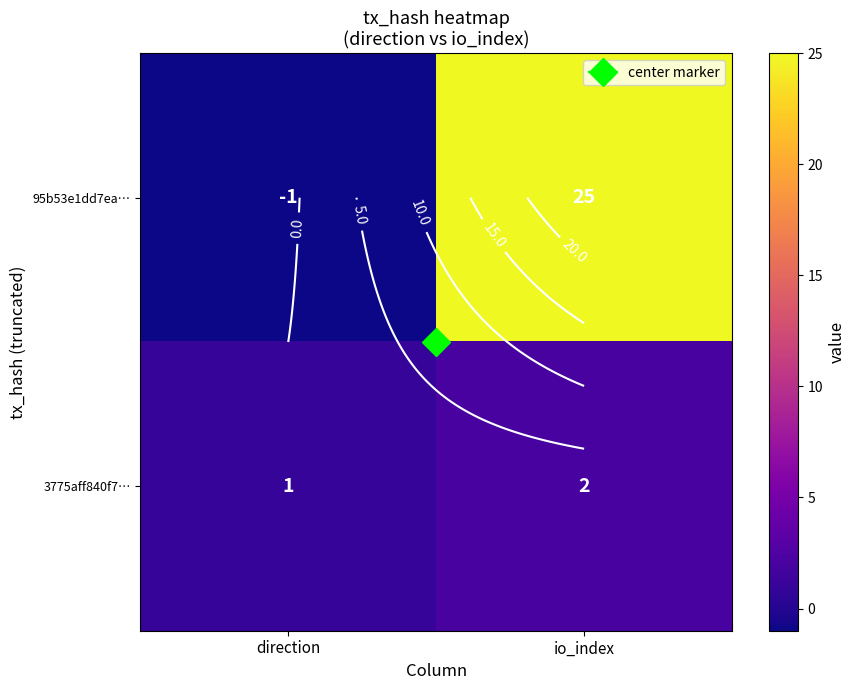

At which label is 95b53e1dd7ea… closest to 12?

direction